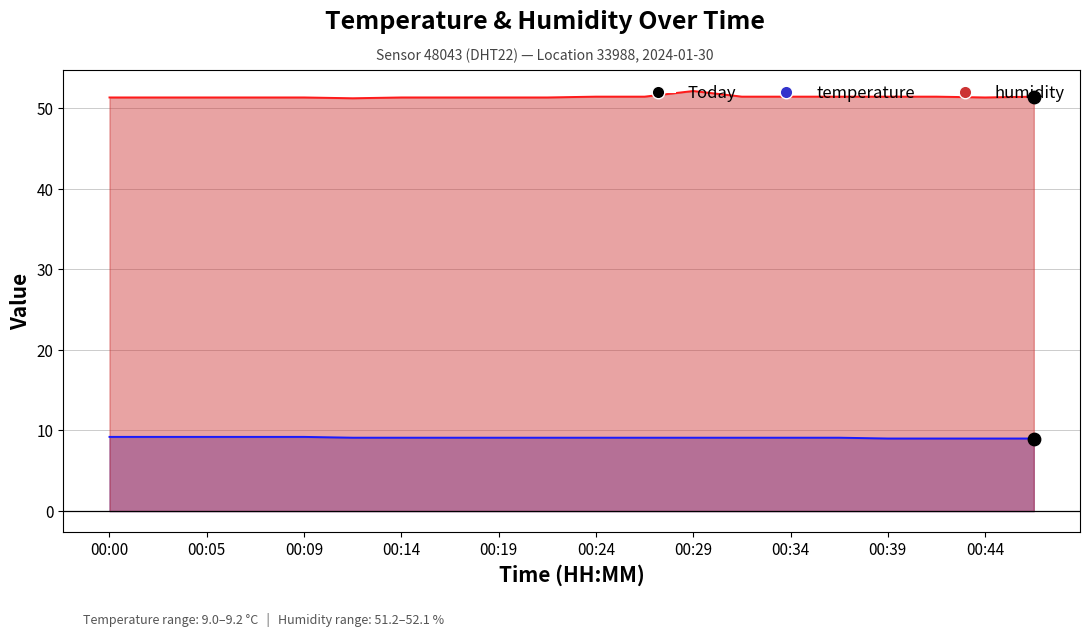

At how many categories does at least one series exceed 44?

20